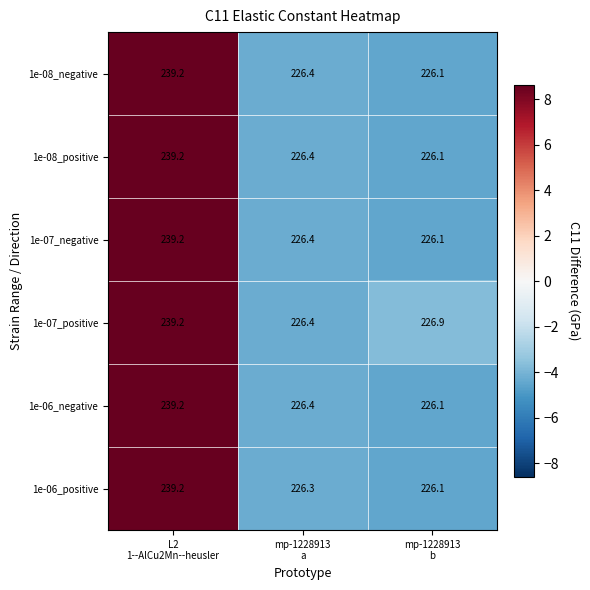

What is the minimum value shown in the chart?

226.1